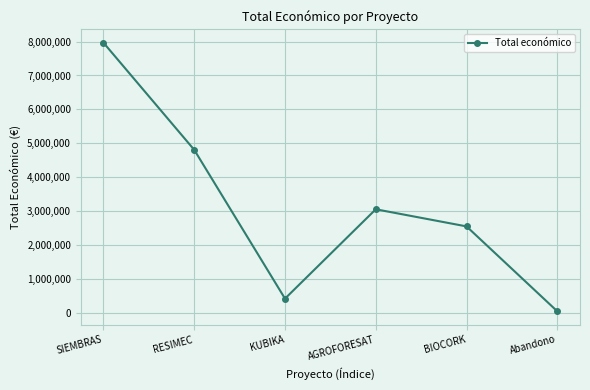

List the labels in order of value, largest first.

SIEMBRAS, RESIMEC, AGROFORESAT, BIOCORK, KUBIKA, Abandono